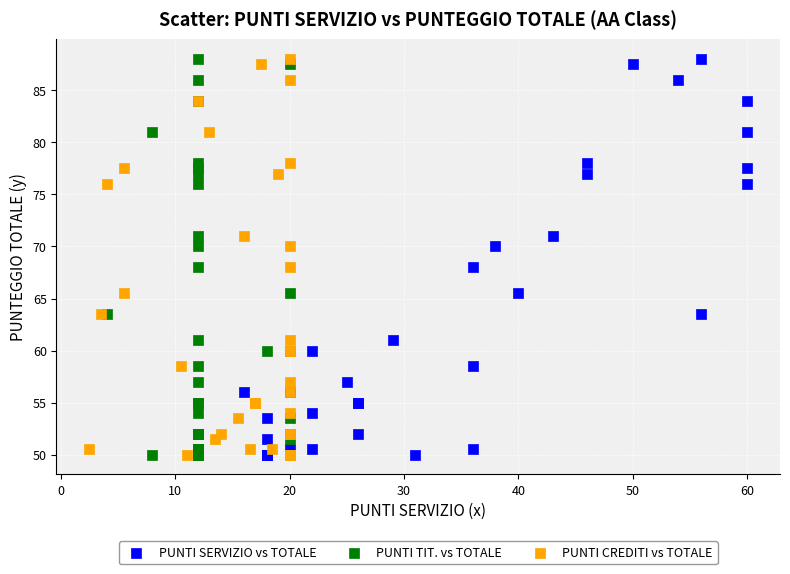

What are all the series names shown in the legend?

PUNTI SERVIZIO vs TOTALE, PUNTI TIT. vs TOTALE, PUNTI CREDITI vs TOTALE